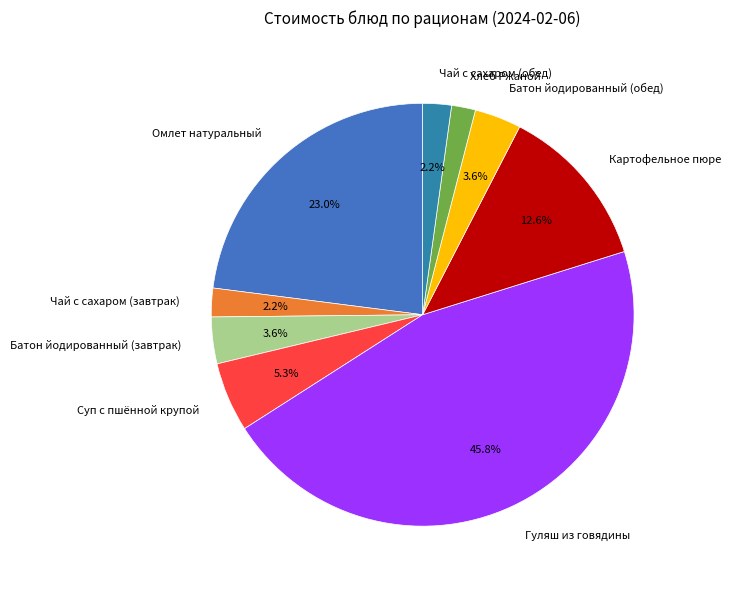

Does Батон йодированный (обед) represent more than half of the total?

No